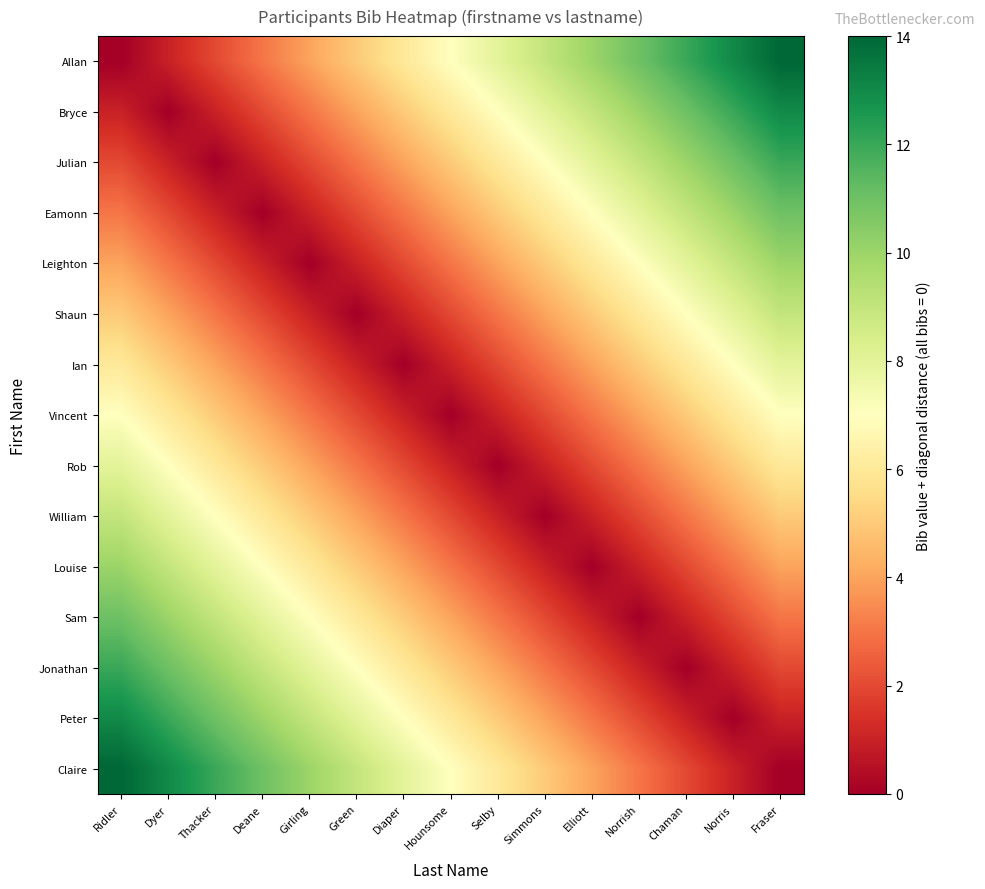

Reading left to right, extract all data points from this chart.

Allan: Ridler=0	Dyer=1	Thacker=2	Deane=3	Girling=4	Green=5	Diaper=6	Hounsome=7	Selby=8	Simmons=9	Elliott=10	Norrish=11	Chaman=12	Norris=13	Fraser=14
Bryce: Ridler=1	Dyer=0	Thacker=1	Deane=2	Girling=3	Green=4	Diaper=5	Hounsome=6	Selby=7	Simmons=8	Elliott=9	Norrish=10	Chaman=11	Norris=12	Fraser=13
Julian: Ridler=2	Dyer=1	Thacker=0	Deane=1	Girling=2	Green=3	Diaper=4	Hounsome=5	Selby=6	Simmons=7	Elliott=8	Norrish=9	Chaman=10	Norris=11	Fraser=12
Eamonn: Ridler=3	Dyer=2	Thacker=1	Deane=0	Girling=1	Green=2	Diaper=3	Hounsome=4	Selby=5	Simmons=6	Elliott=7	Norrish=8	Chaman=9	Norris=10	Fraser=11
Leighton: Ridler=4	Dyer=3	Thacker=2	Deane=1	Girling=0	Green=1	Diaper=2	Hounsome=3	Selby=4	Simmons=5	Elliott=6	Norrish=7	Chaman=8	Norris=9	Fraser=10
Shaun: Ridler=5	Dyer=4	Thacker=3	Deane=2	Girling=1	Green=0	Diaper=1	Hounsome=2	Selby=3	Simmons=4	Elliott=5	Norrish=6	Chaman=7	Norris=8	Fraser=9
Ian: Ridler=6	Dyer=5	Thacker=4	Deane=3	Girling=2	Green=1	Diaper=0	Hounsome=1	Selby=2	Simmons=3	Elliott=4	Norrish=5	Chaman=6	Norris=7	Fraser=8
Vincent: Ridler=7	Dyer=6	Thacker=5	Deane=4	Girling=3	Green=2	Diaper=1	Hounsome=0	Selby=1	Simmons=2	Elliott=3	Norrish=4	Chaman=5	Norris=6	Fraser=7
Rob: Ridler=8	Dyer=7	Thacker=6	Deane=5	Girling=4	Green=3	Diaper=2	Hounsome=1	Selby=0	Simmons=1	Elliott=2	Norrish=3	Chaman=4	Norris=5	Fraser=6
William: Ridler=9	Dyer=8	Thacker=7	Deane=6	Girling=5	Green=4	Diaper=3	Hounsome=2	Selby=1	Simmons=0	Elliott=1	Norrish=2	Chaman=3	Norris=4	Fraser=5
Louise: Ridler=10	Dyer=9	Thacker=8	Deane=7	Girling=6	Green=5	Diaper=4	Hounsome=3	Selby=2	Simmons=1	Elliott=0	Norrish=1	Chaman=2	Norris=3	Fraser=4
Sam: Ridler=11	Dyer=10	Thacker=9	Deane=8	Girling=7	Green=6	Diaper=5	Hounsome=4	Selby=3	Simmons=2	Elliott=1	Norrish=0	Chaman=1	Norris=2	Fraser=3
Jonathan: Ridler=12	Dyer=11	Thacker=10	Deane=9	Girling=8	Green=7	Diaper=6	Hounsome=5	Selby=4	Simmons=3	Elliott=2	Norrish=1	Chaman=0	Norris=1	Fraser=2
Peter: Ridler=13	Dyer=12	Thacker=11	Deane=10	Girling=9	Green=8	Diaper=7	Hounsome=6	Selby=5	Simmons=4	Elliott=3	Norrish=2	Chaman=1	Norris=0	Fraser=1
Claire: Ridler=14	Dyer=13	Thacker=12	Deane=11	Girling=10	Green=9	Diaper=8	Hounsome=7	Selby=6	Simmons=5	Elliott=4	Norrish=3	Chaman=2	Norris=1	Fraser=0